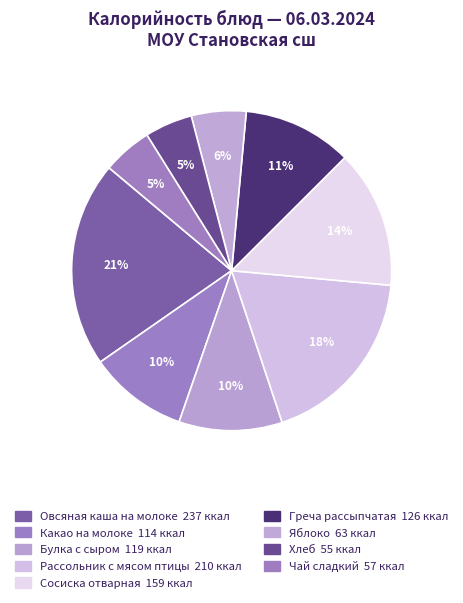

How many slices are in this pie chart?

9